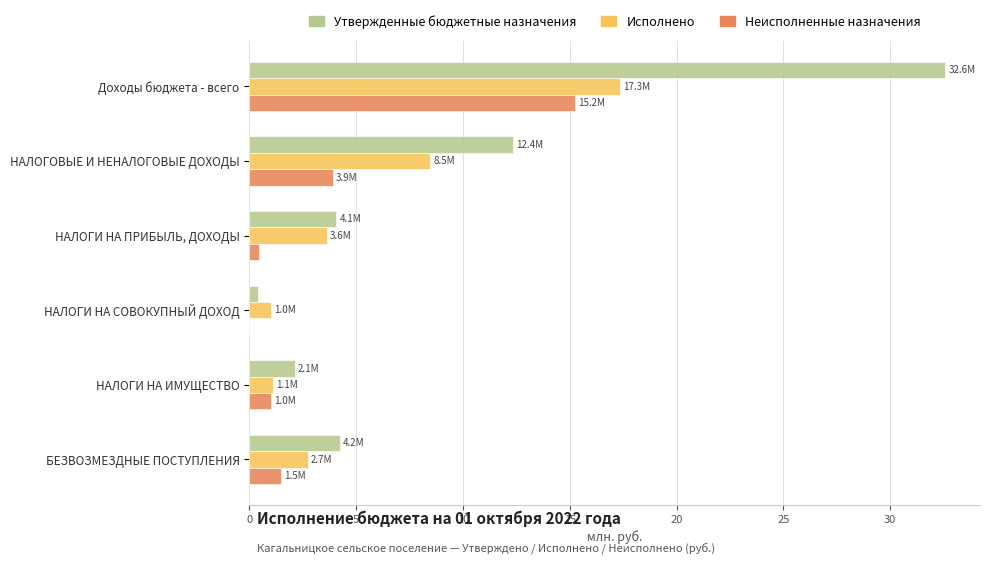

The Неисполненные назначения series shows 15.2 at Доходы бюджета - всего. True or false?

True